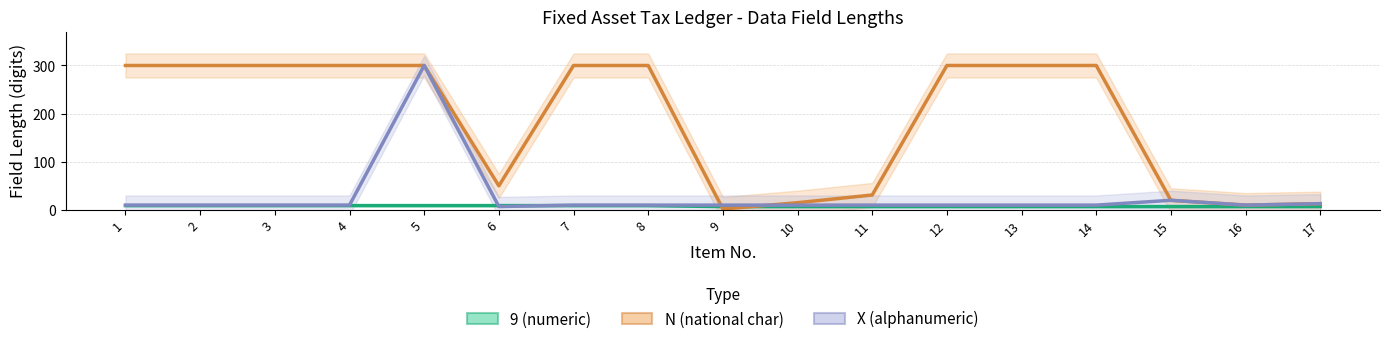

What is the average value of the 9 (numeric) series?

8